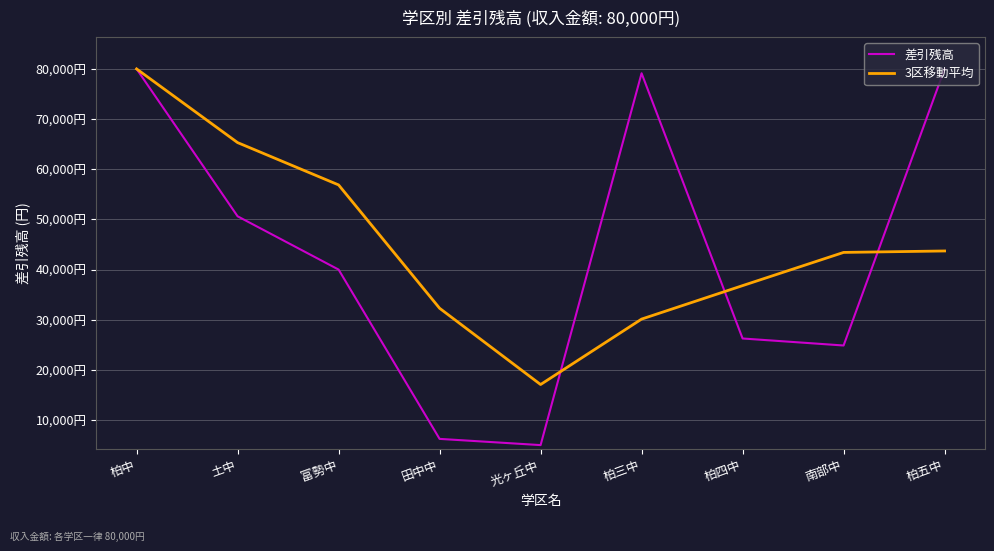

What are all the series names shown in the legend?

差引残高, 3区移動平均